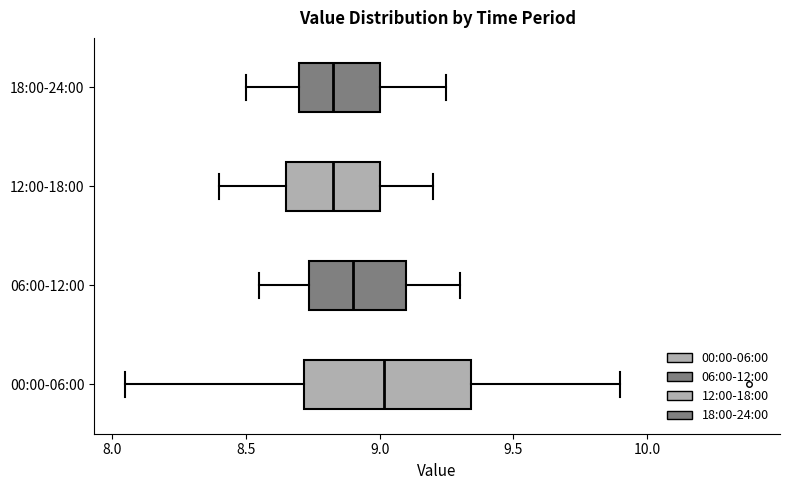

Which box's median line is the furthest to the right?

00:00-06:00